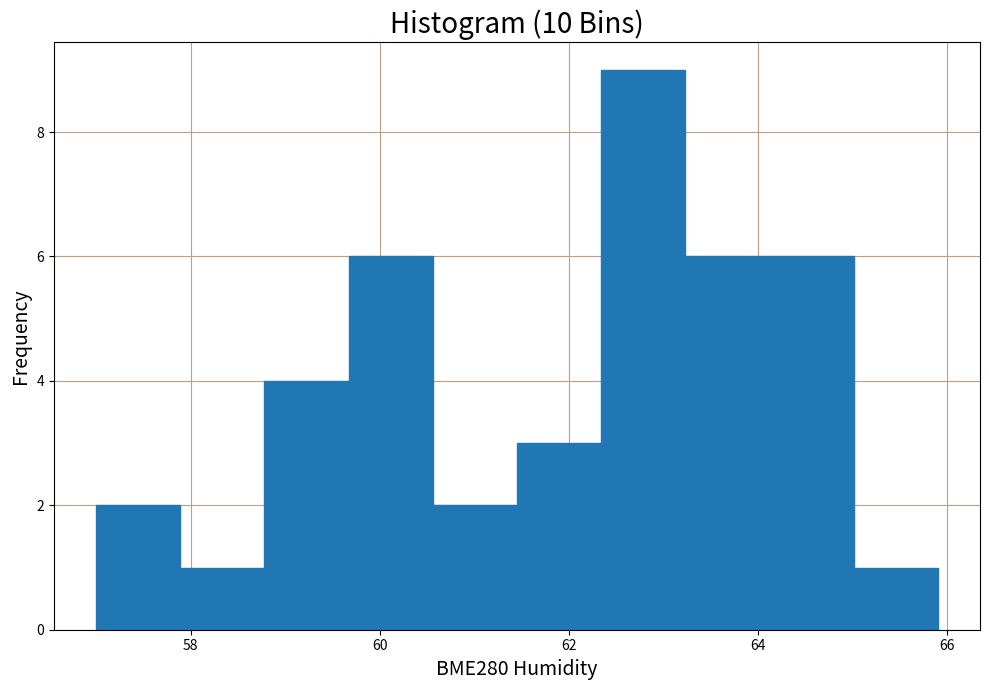

Over which range of the x-axis is the bar tallest?

62.4 to 63.2